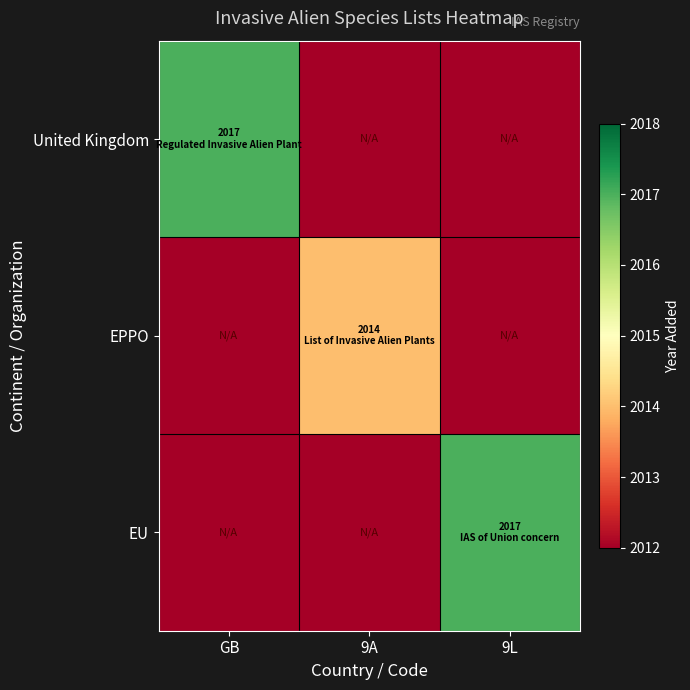

At how many categories does at least one series exceed 2015?

2